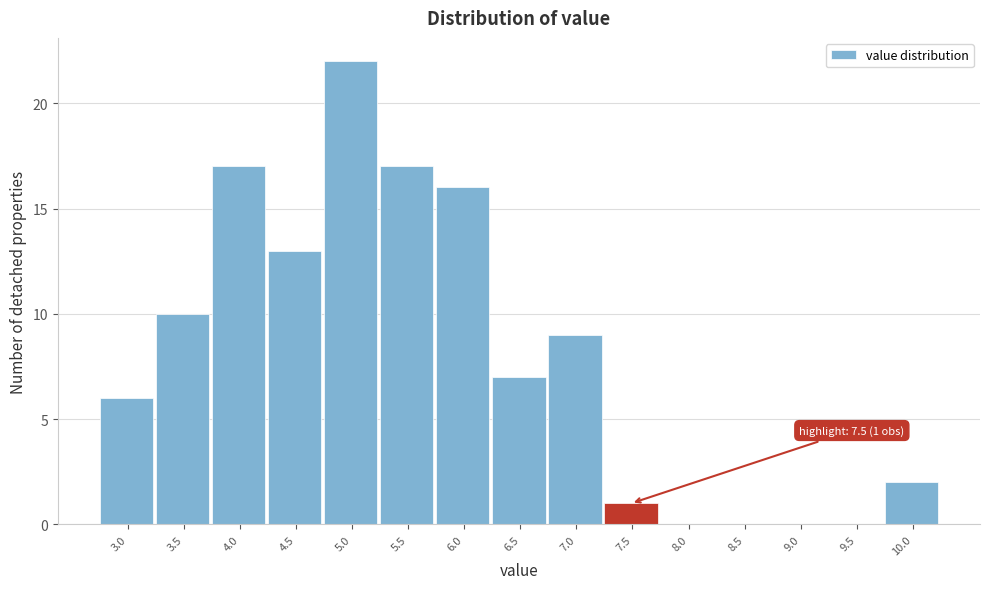

Reading left to right, what are all the values shown in this chart?

3.0=6	3.5=10	4.0=17	4.5=13	5.0=22	5.5=17	6.0=16	6.5=7	7.0=9	7.5=1	8.0=0	8.5=0	9.0=0	9.5=0	10.0=2